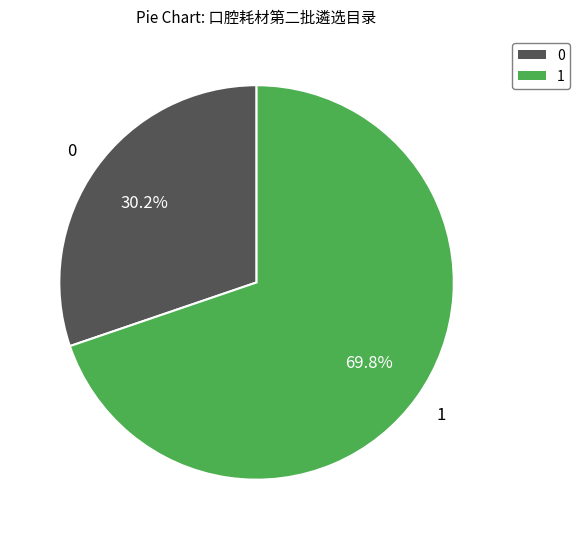

Approximately how many times larger is the value at 1 compared to 0?

2.3